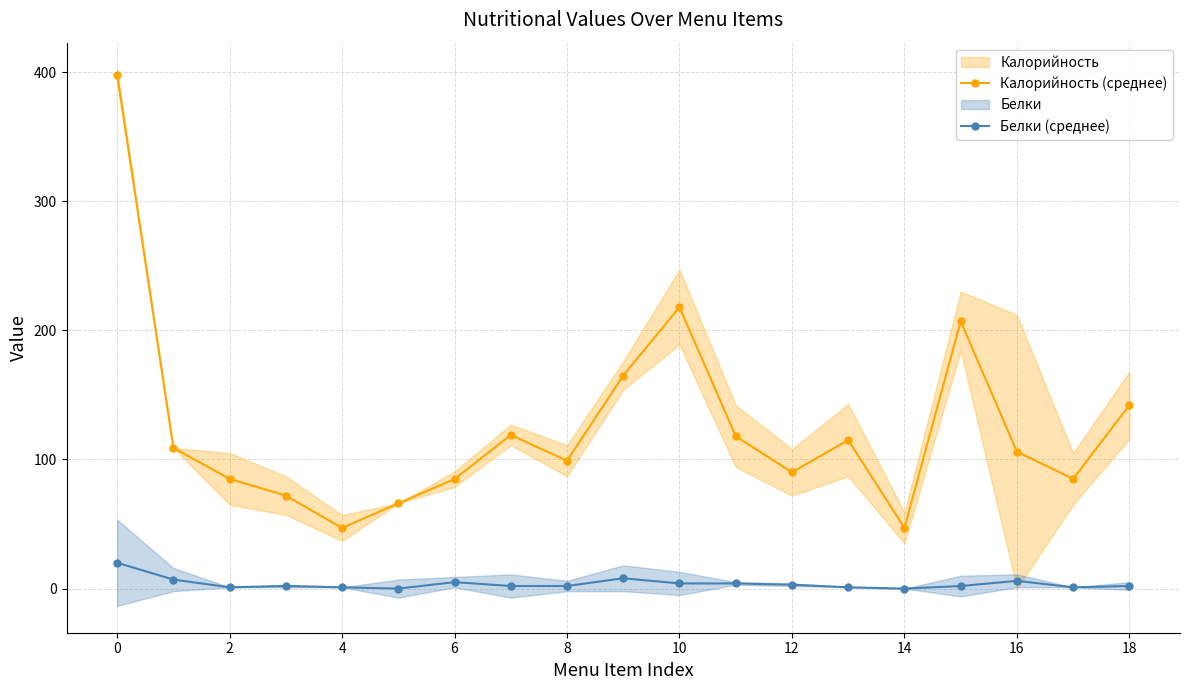

List the series in order of their overall mean, highest first.

Калорийность (среднее), Белки (среднее)